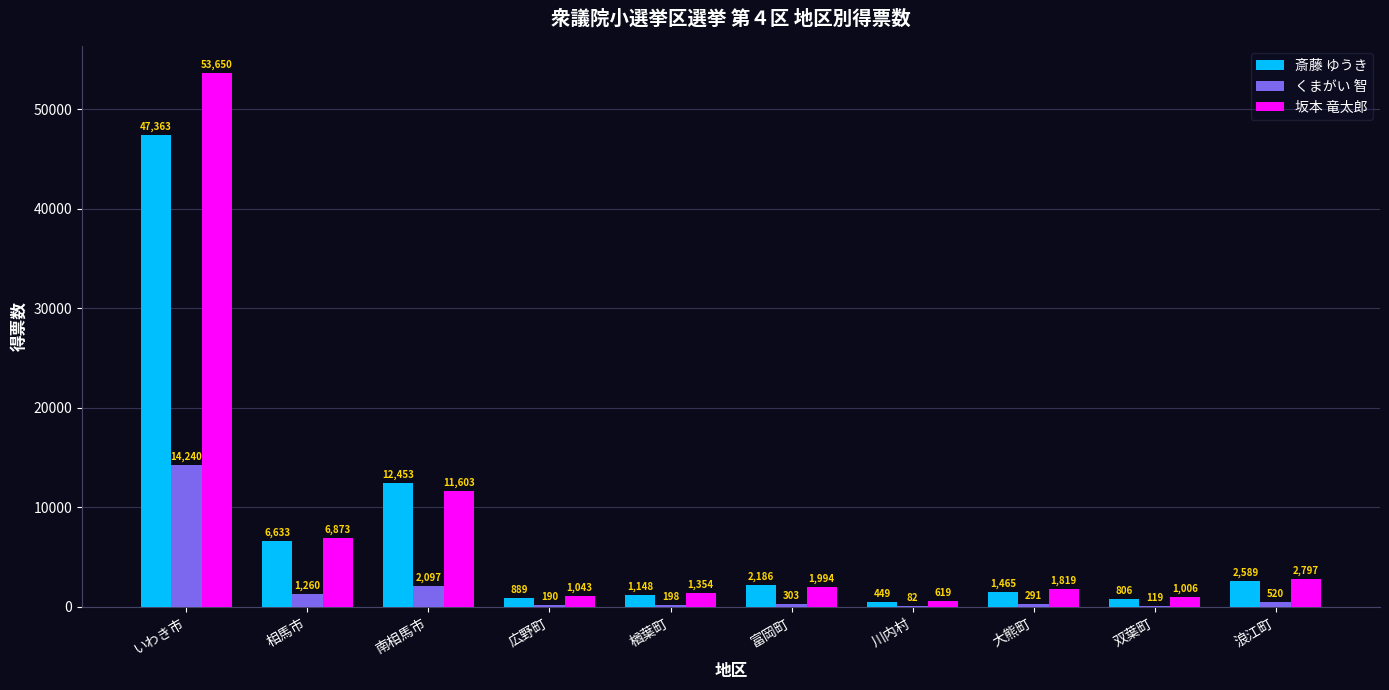

The 斎藤 ゆうき series shows 1148 at 楢葉町. True or false?

True